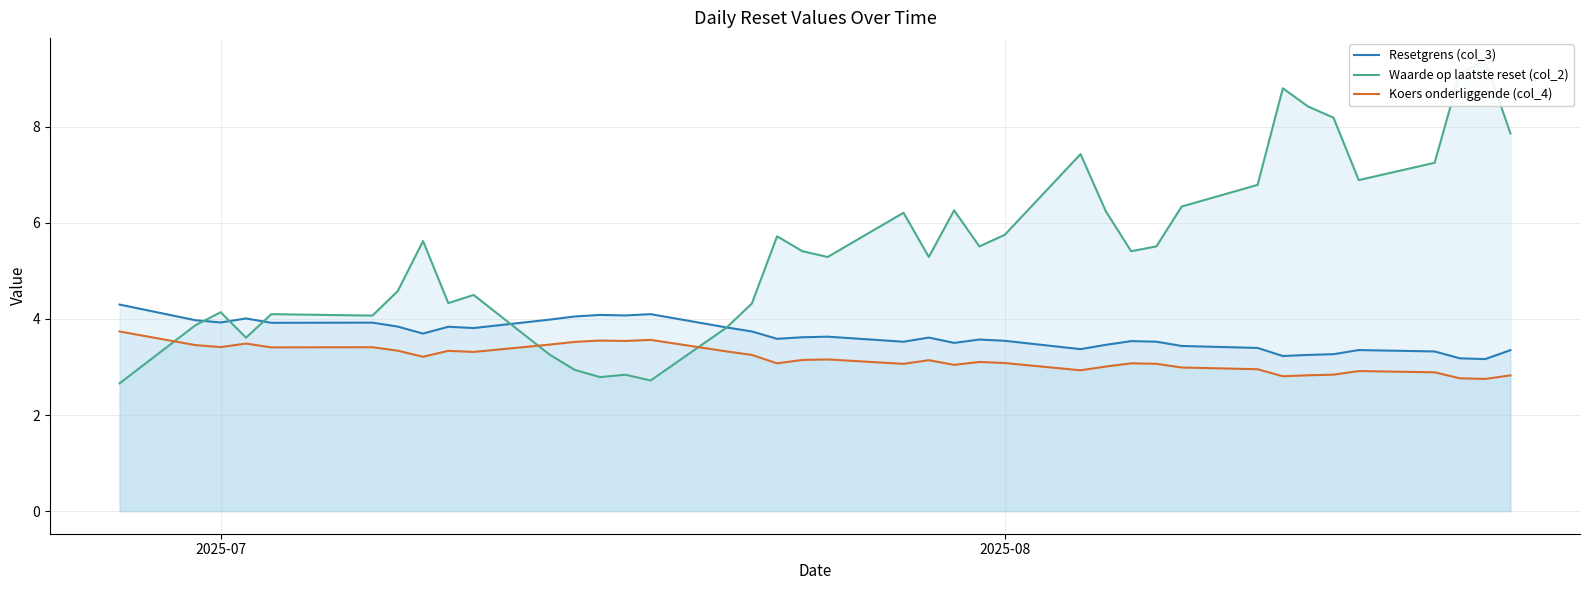

True or false: Resetgrens (col_3) and Koers onderliggende (col_4) intersect in this chart.

False